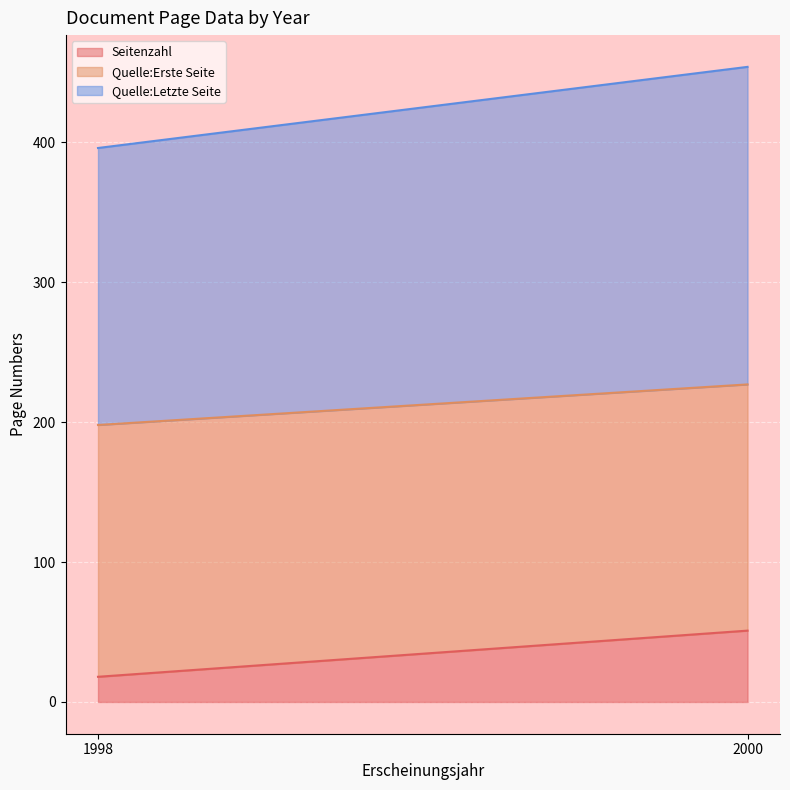

Which series has the largest total across all categories?

Quelle:Letzte Seite